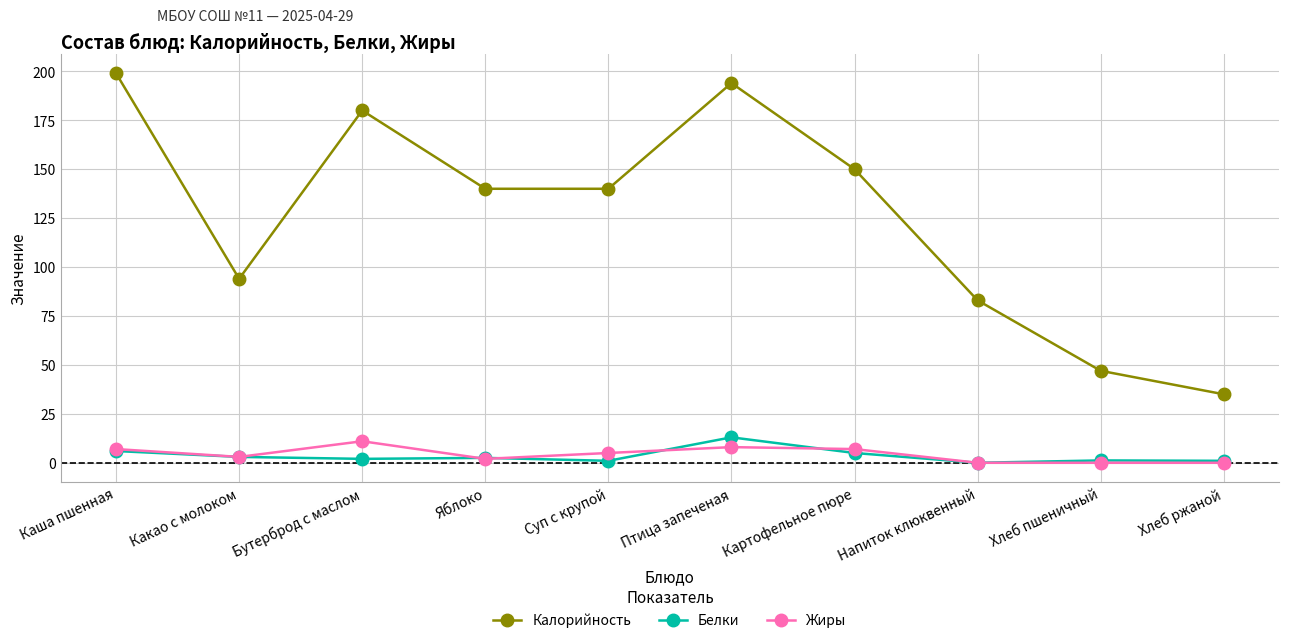

Which series has the largest total across all categories?

Калорийность